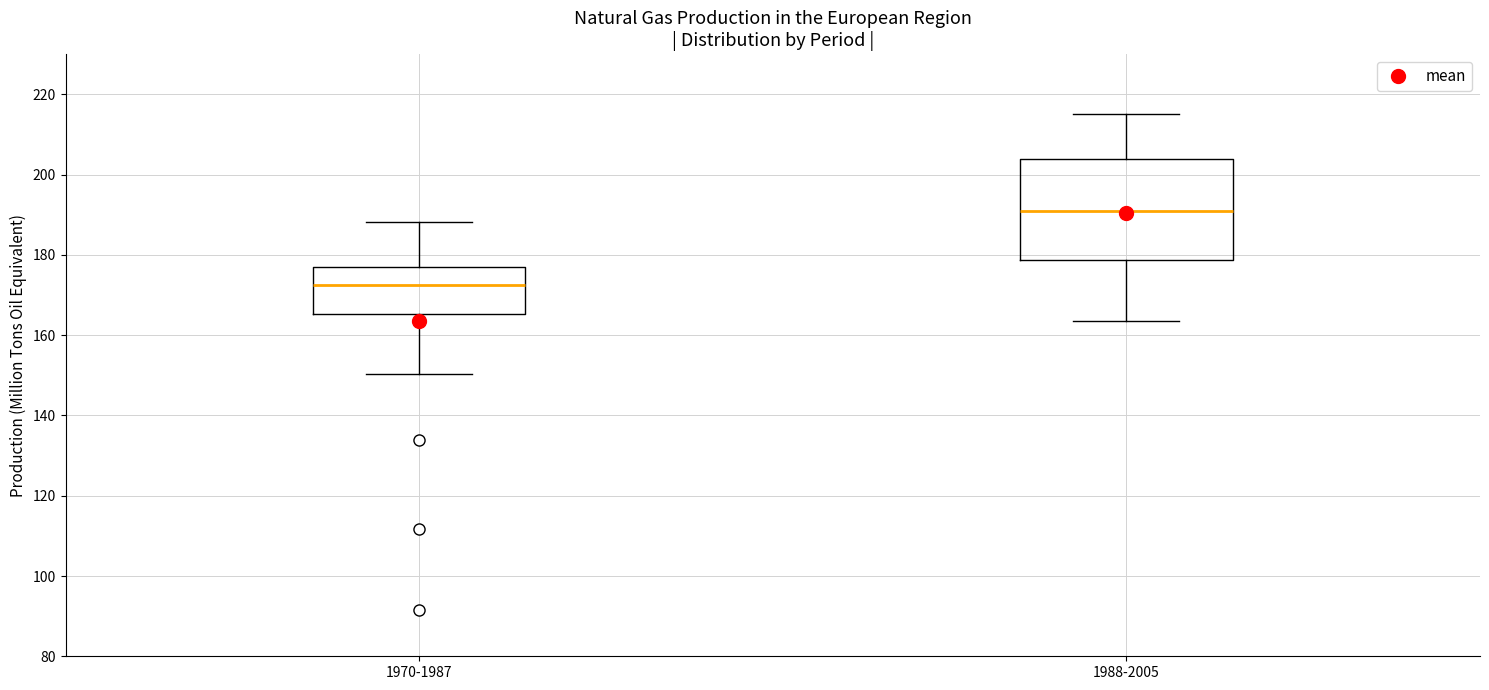

Reading left to right, read every box against the y-axis: the position of its median line, the range the box covers, and the ends of its whiskers. The values are not printed on the chart, so give them approximately, as read against the axis.

1970-1987: median 172, box 166 to 176, whiskers 150 to 188
1988-2005: median 190, box 178 to 204, whiskers 164 to 216